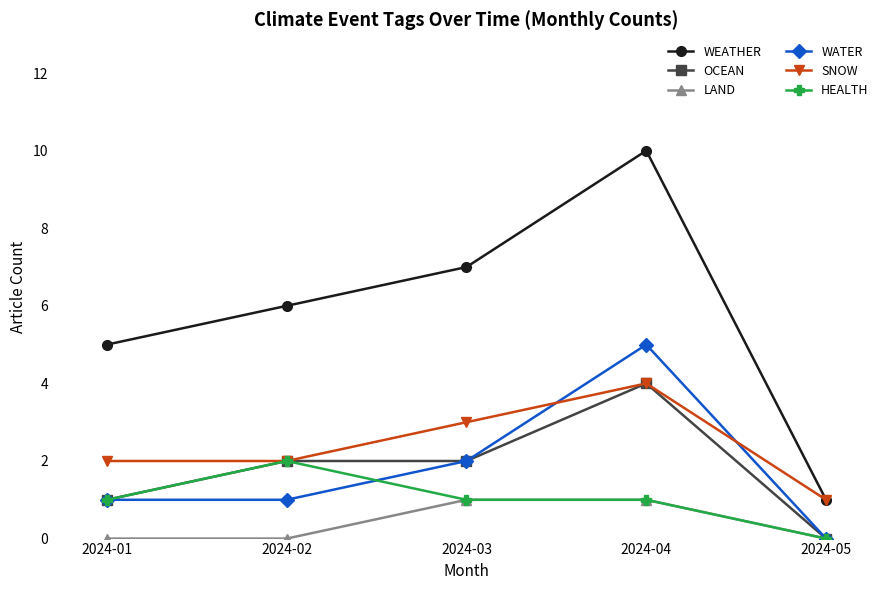

What is the sum of all SNOW values?

12